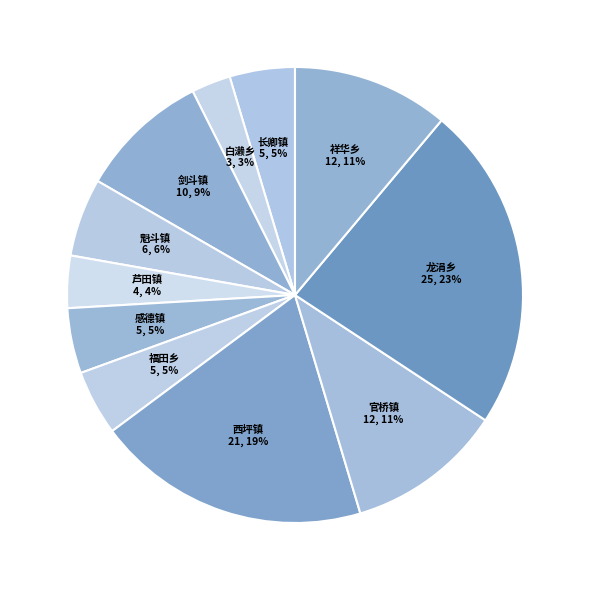

How many segments does this pie chart have?

11